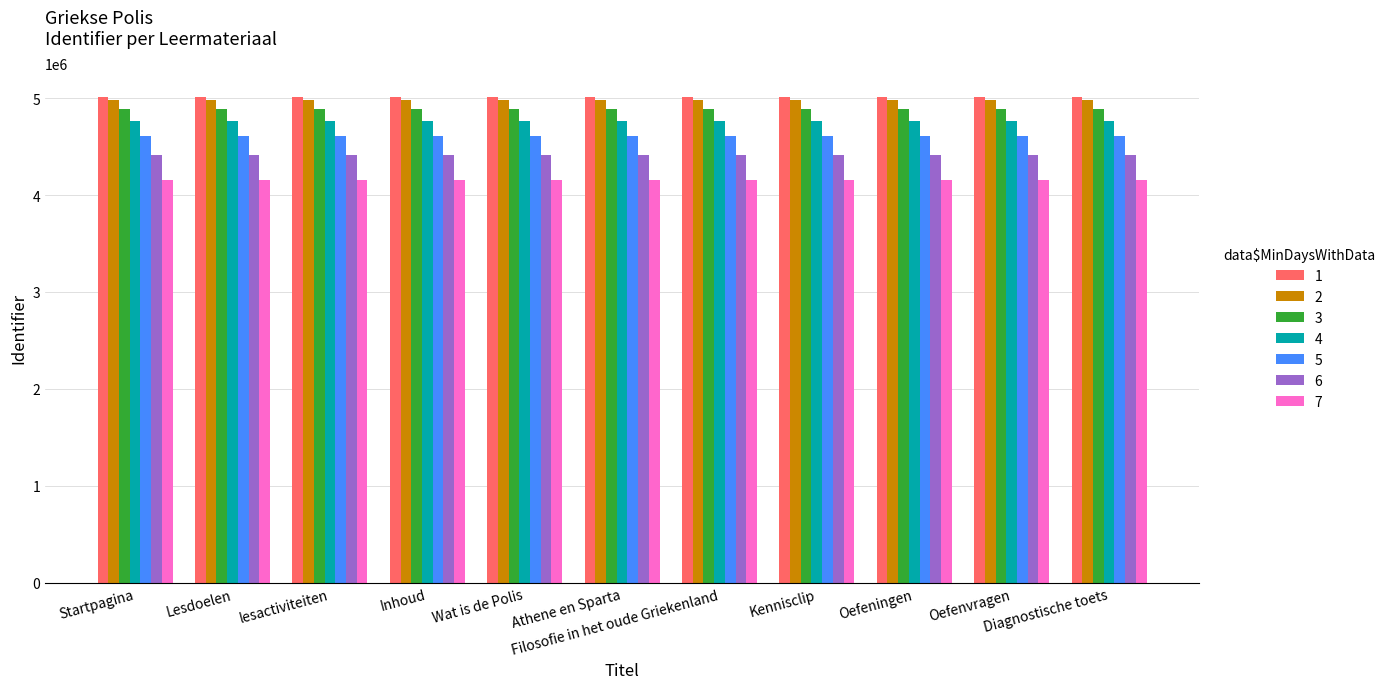

What is the greatest value displayed?

5009522.0